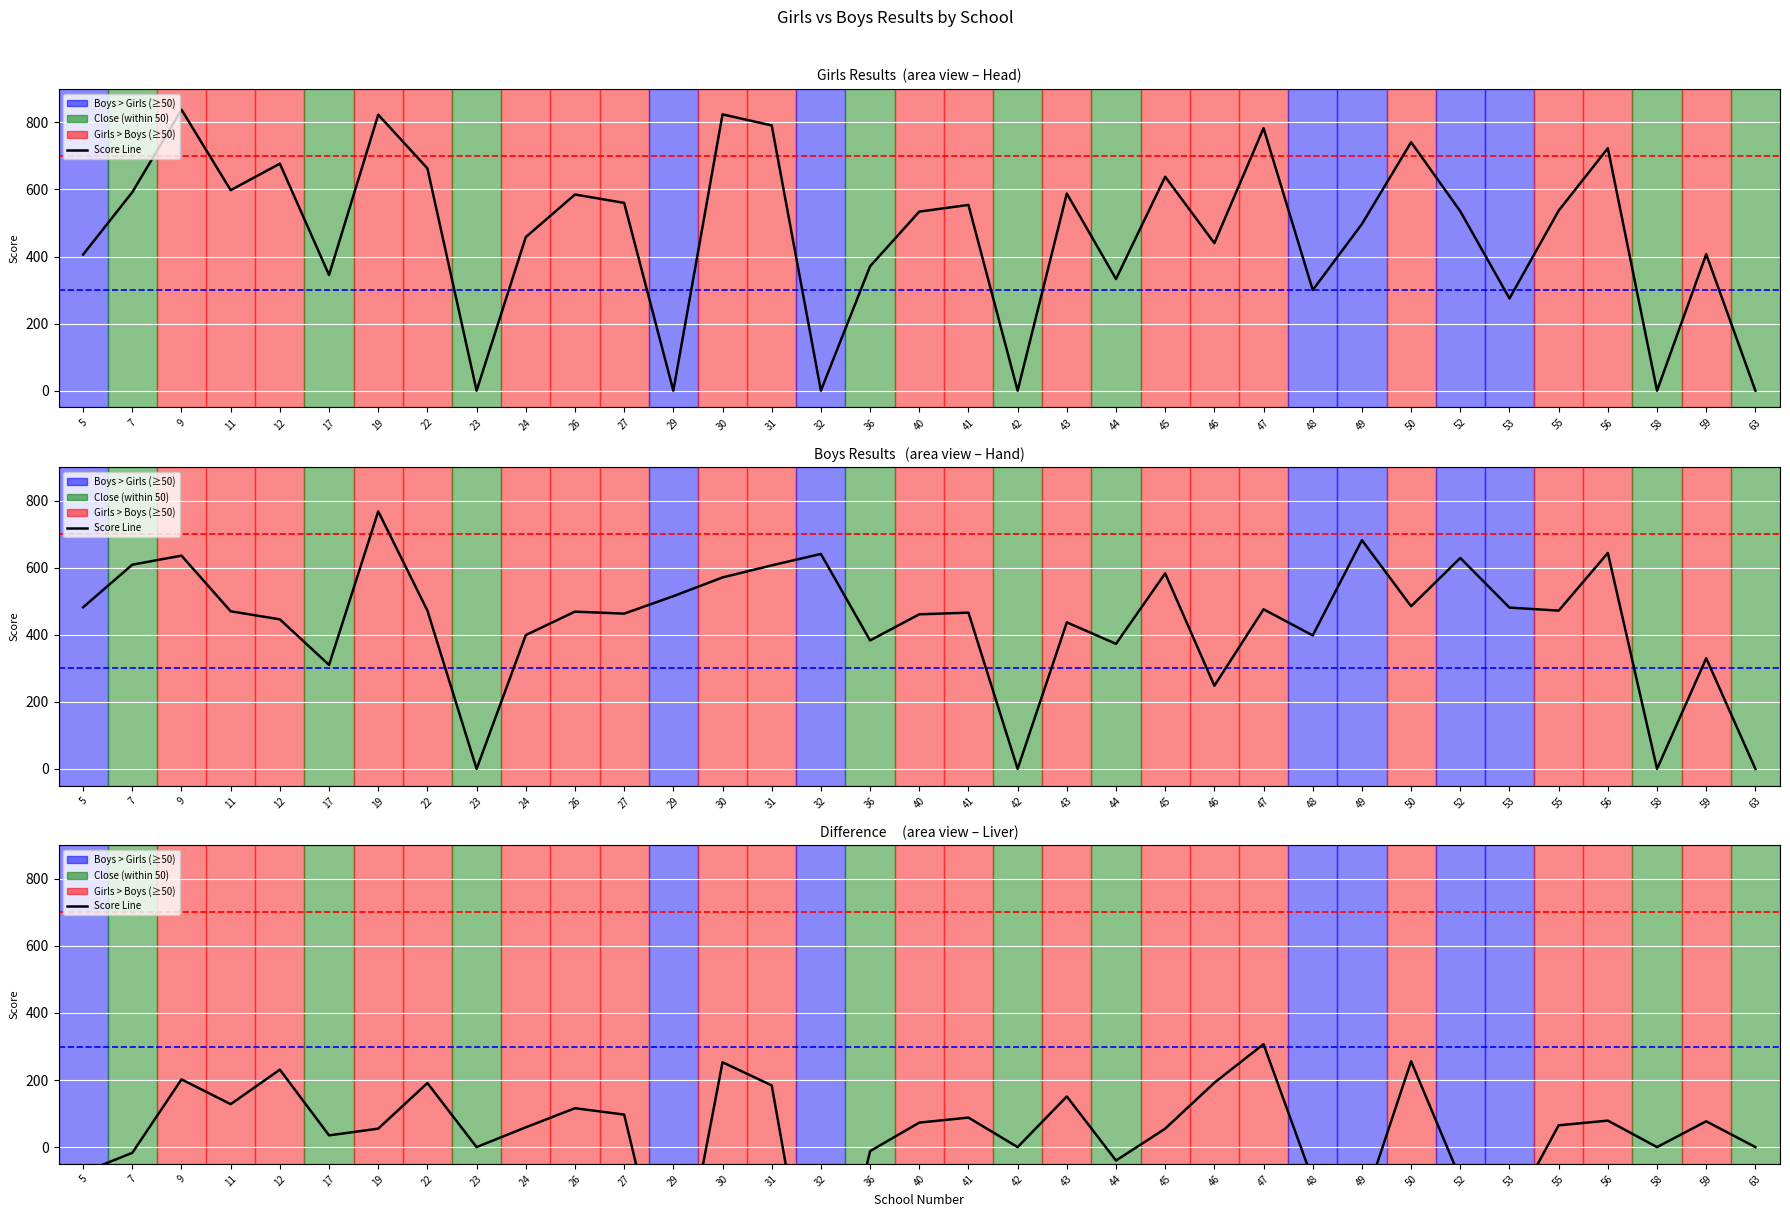

Between 17 and 27, which is larger?

27